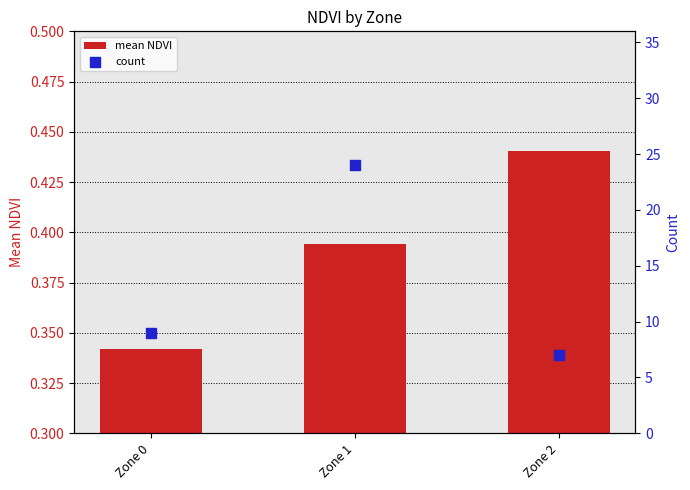

Is the value of mean NDVI at Zone 0 greater than the value of count at Zone 2?

No